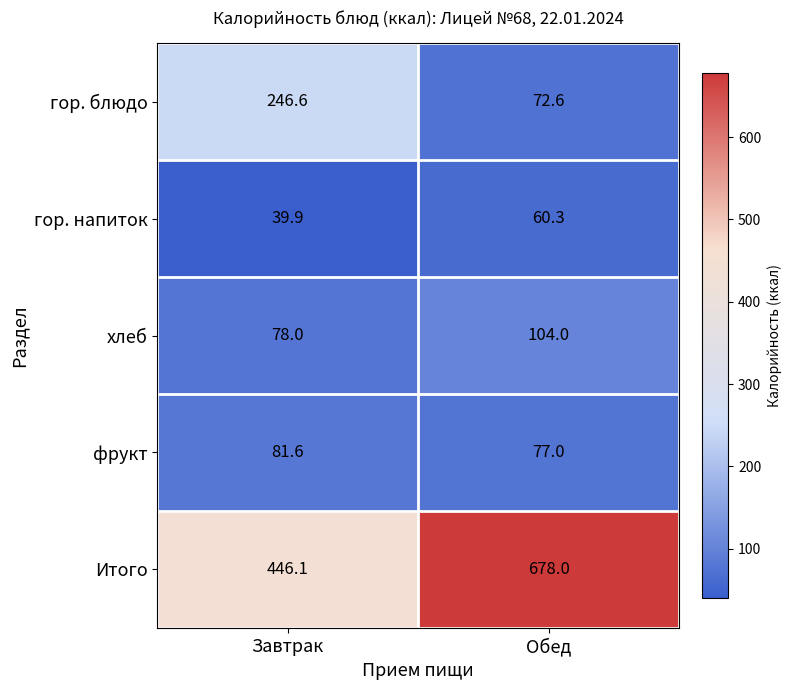

At which category is the sum across all series the highest?

Обед